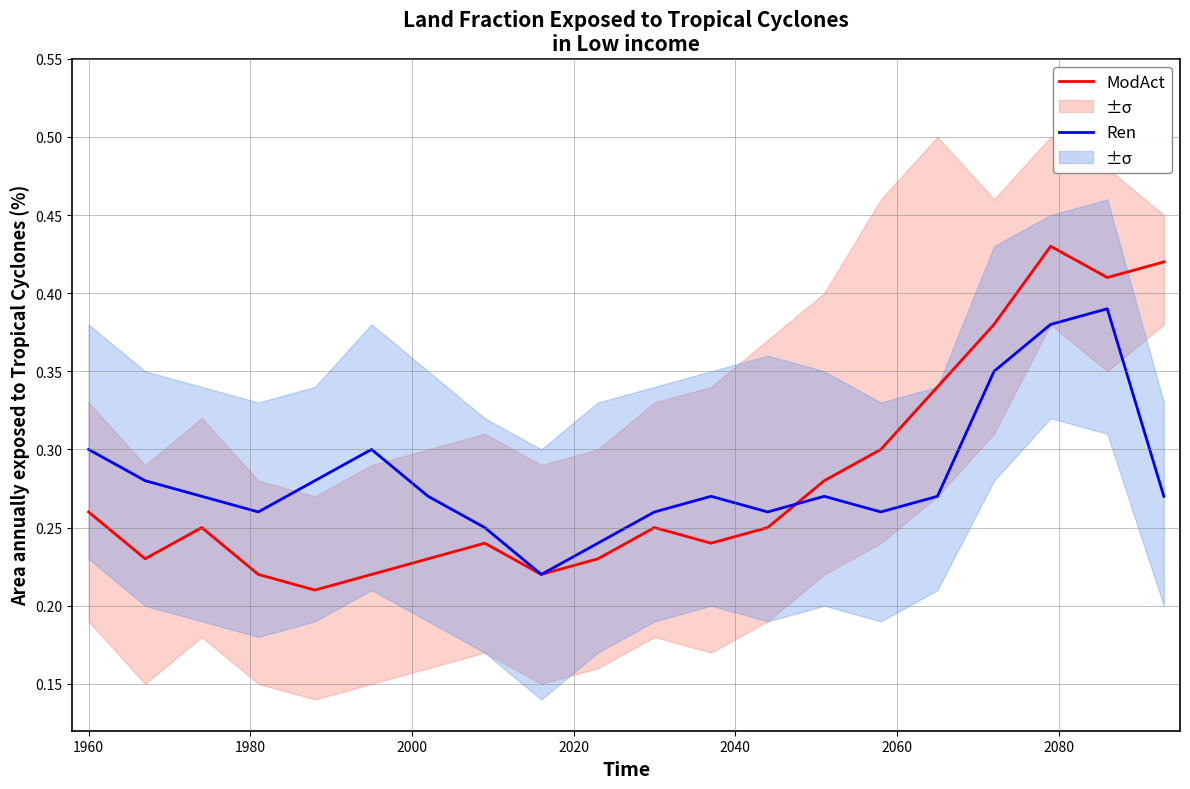

Which series has the largest range (max minus min)?

ModAct